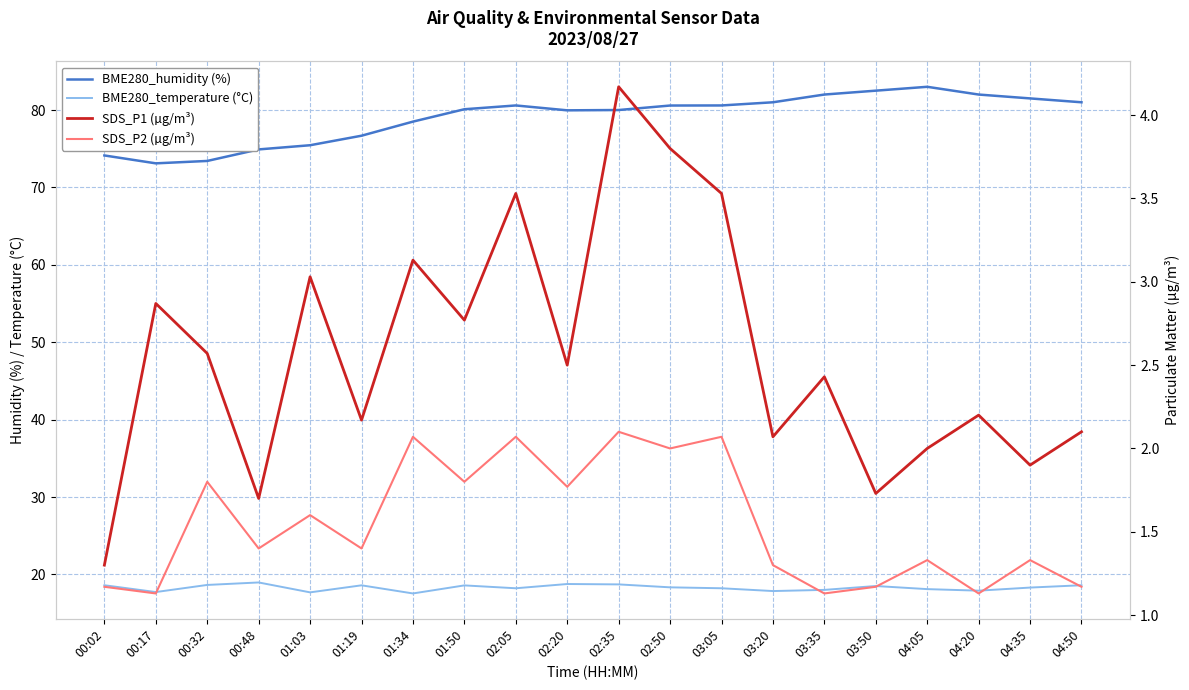

Which category has the highest value in the SDS_P2 (µg/m³) series?

02:35